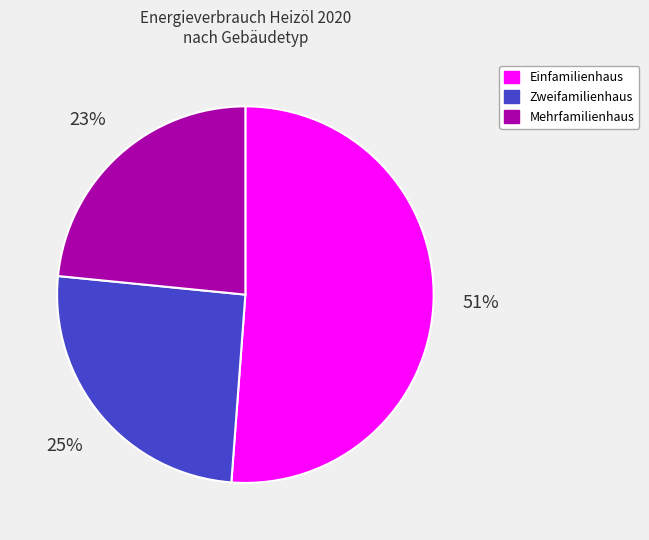

Rank the categories by value from lowest to highest.

Mehrfamilienhaus, Zweifamilienhaus, Einfamilienhaus